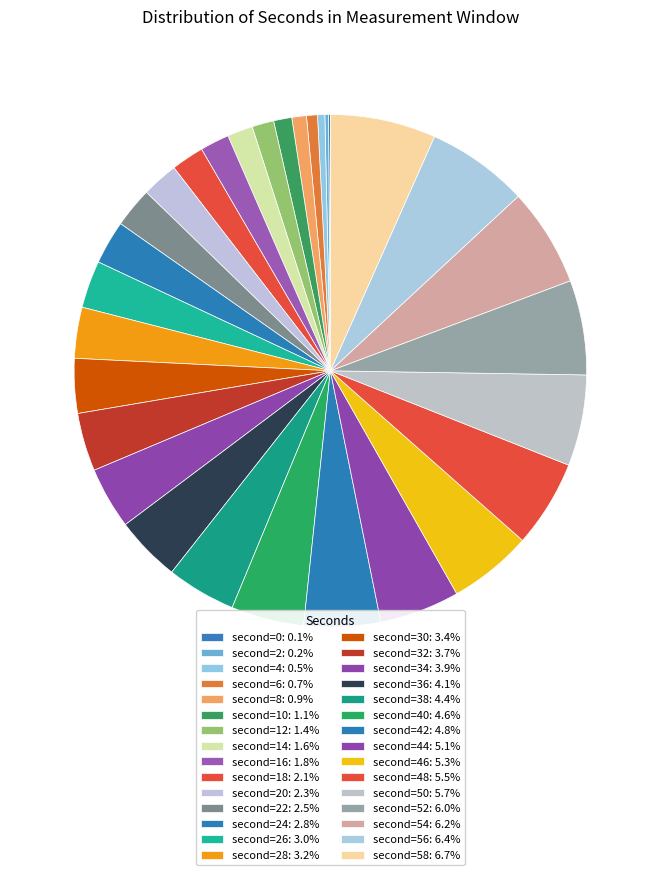

Rank the categories by value from highest to lowest.

second=58, second=56, second=54, second=52, second=50, second=48, second=46, second=44, second=42, second=40, second=38, second=36, second=34, second=32, second=30, second=28, second=26, second=24, second=22, second=20, second=18, second=16, second=14, second=12, second=10, second=8, second=6, second=4, second=2, second=0